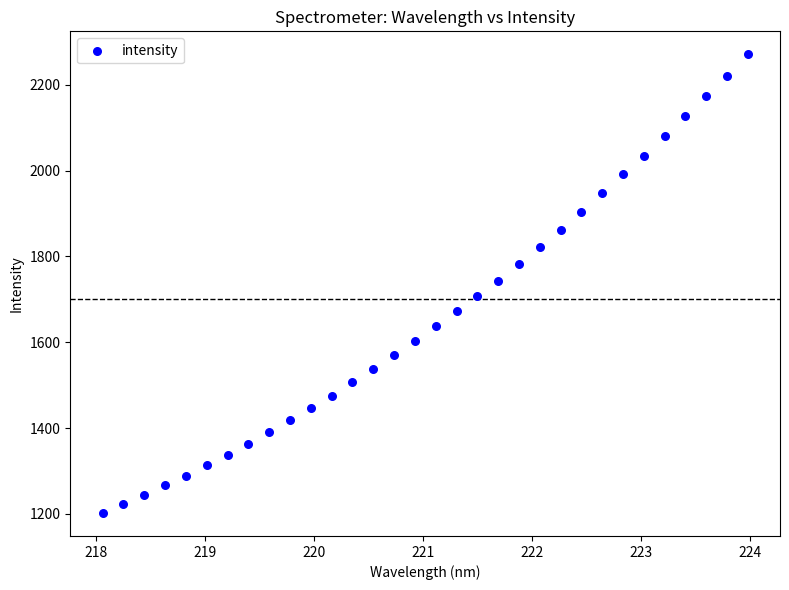

What is the range of Y values (max minus min)?

1069.3